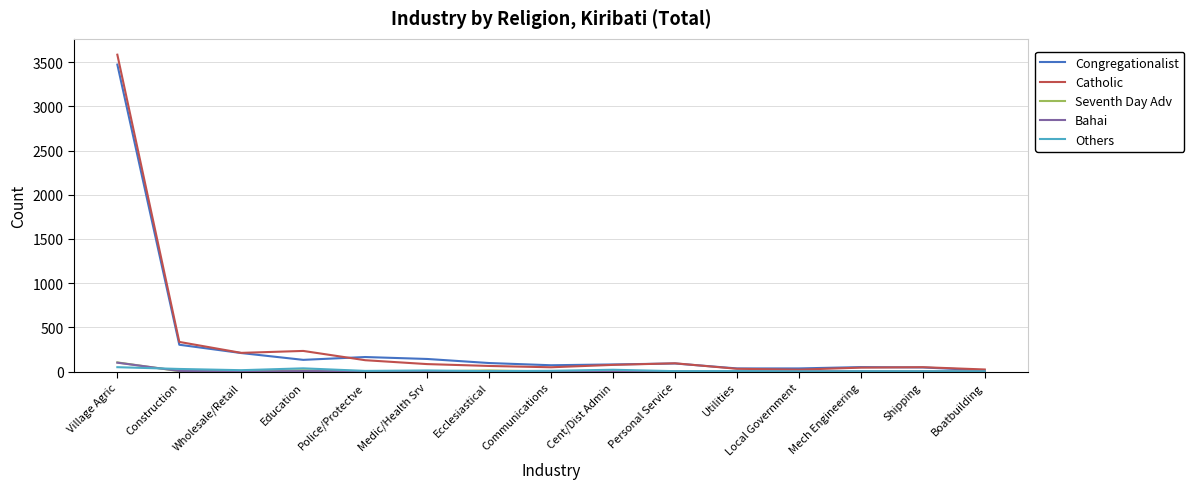

Which category has the highest value across all series?

Village Agric